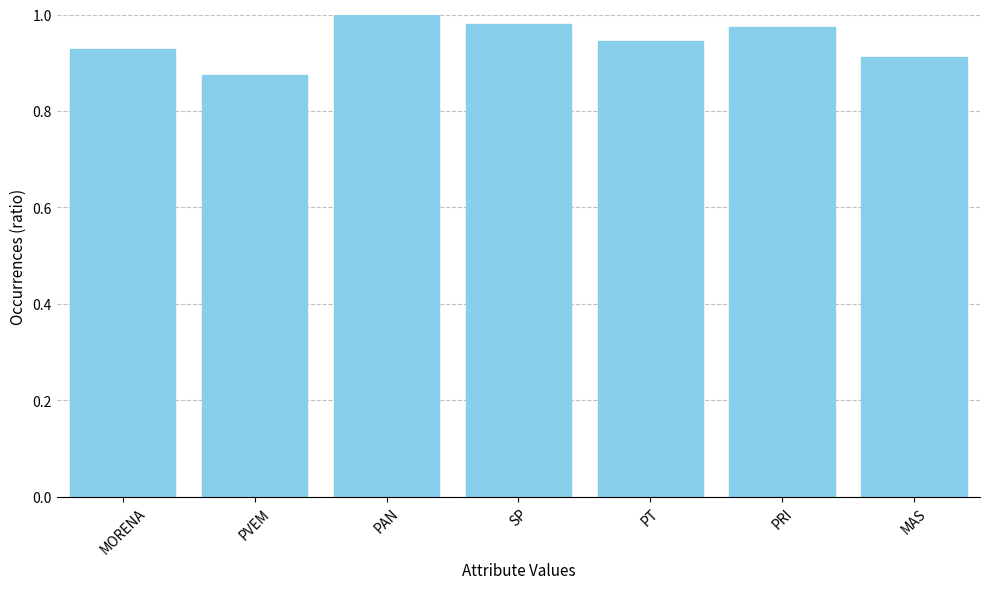

Are the bars horizontal?

No